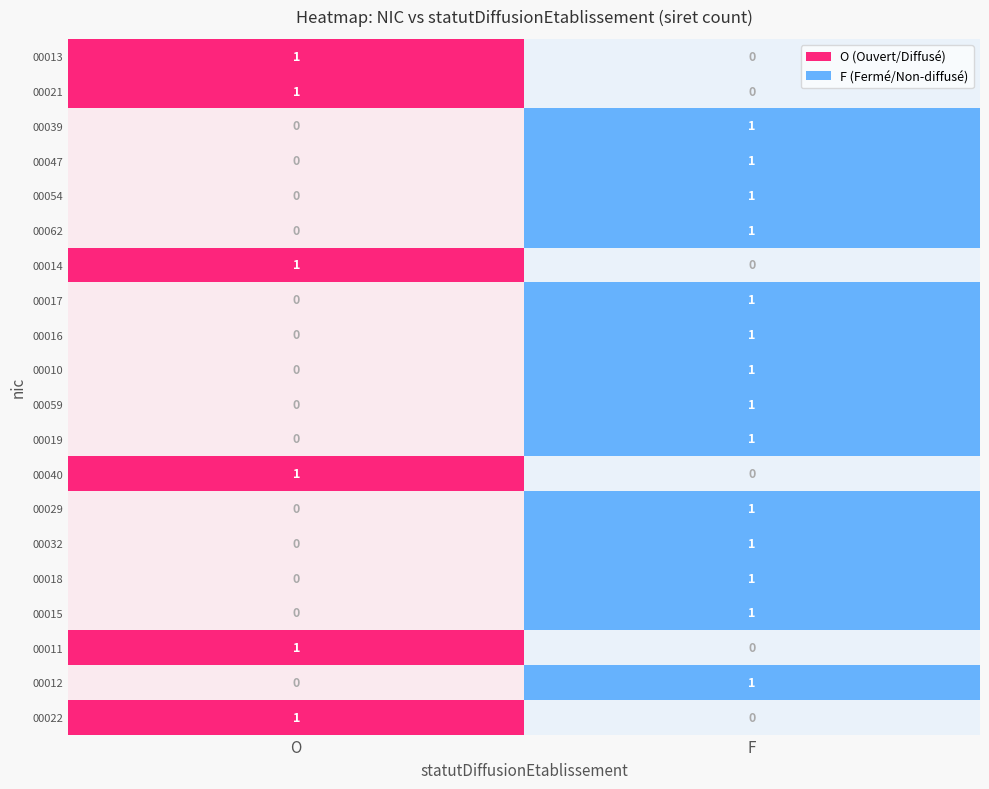

Is the value of 00017 at O greater than the value of 00039 at F?

No